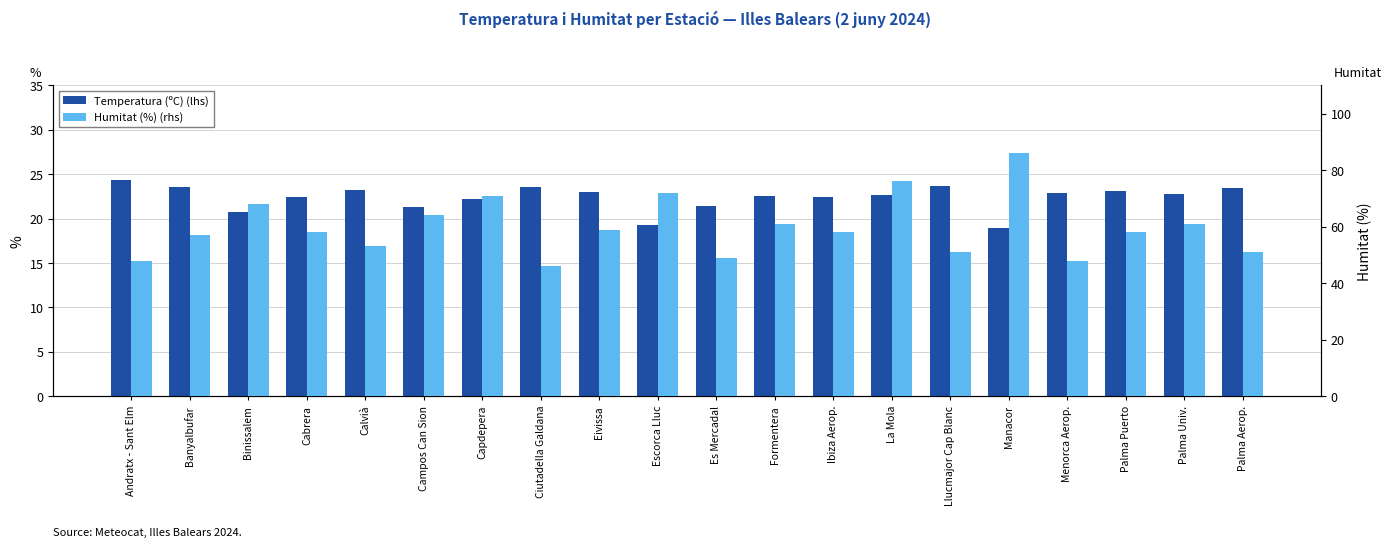

How many groups of bars are there?

20